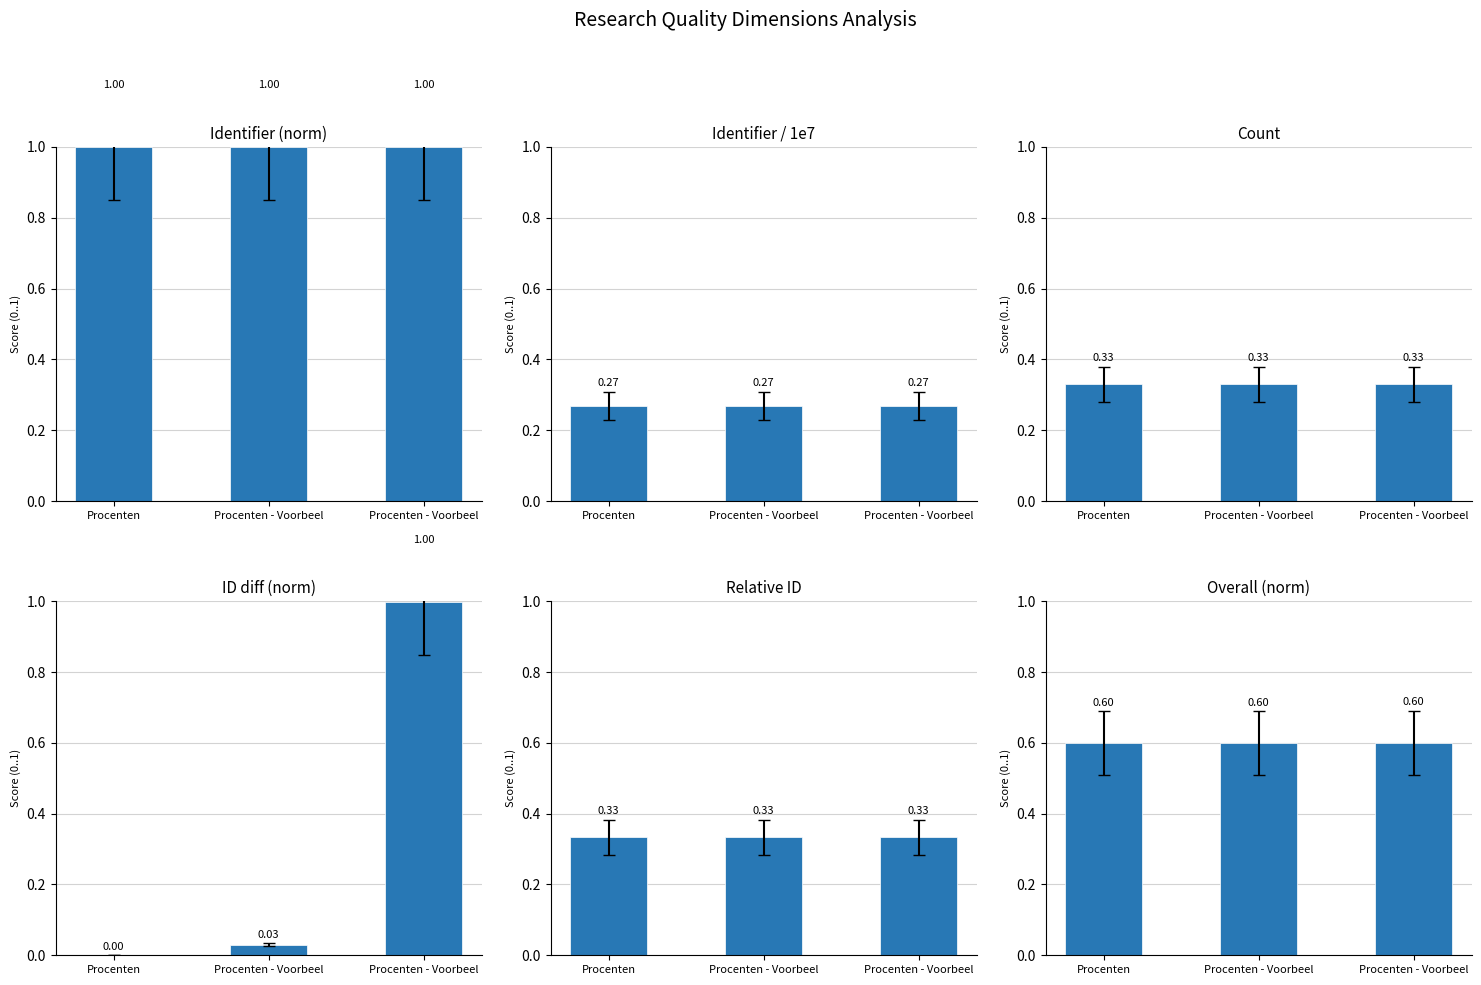

How many bars are there in each group?

6